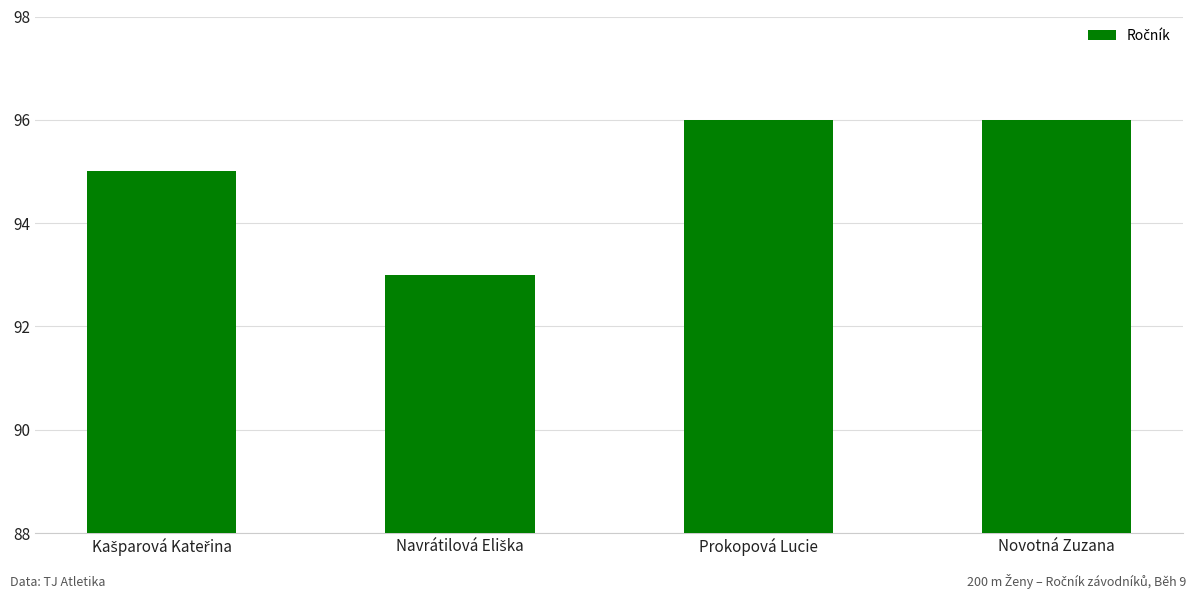

Are the bars horizontal?

No